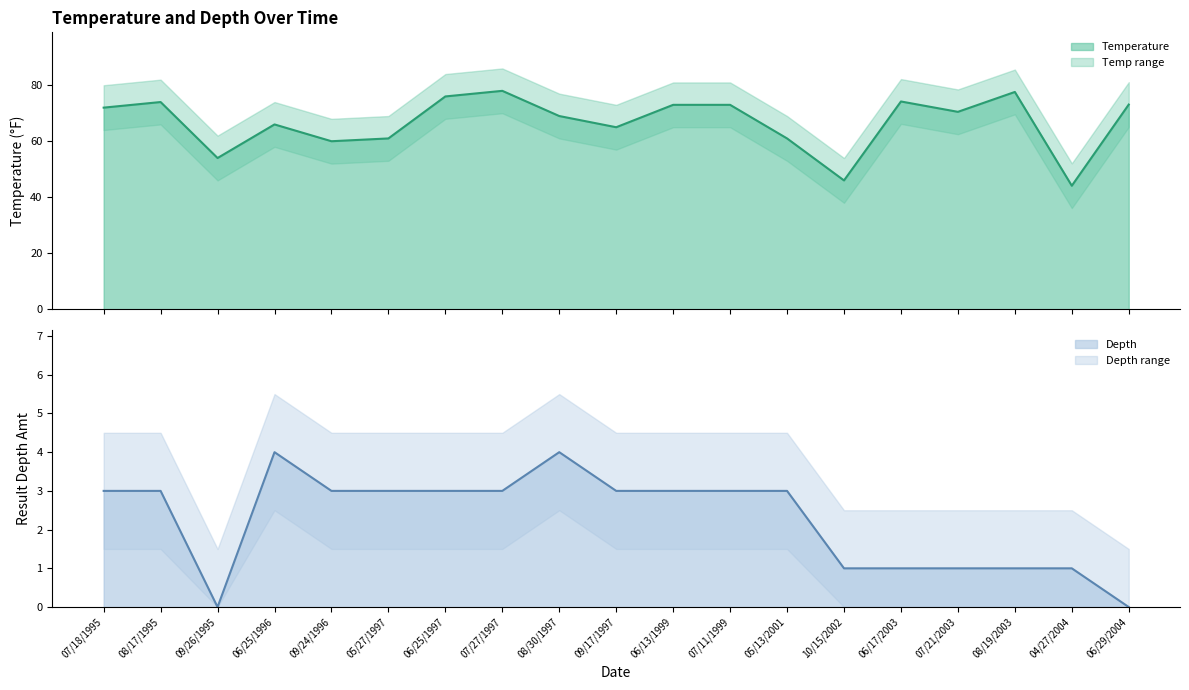

What is the difference between the second highest and minimum values in the Depth (line) series?

4.0